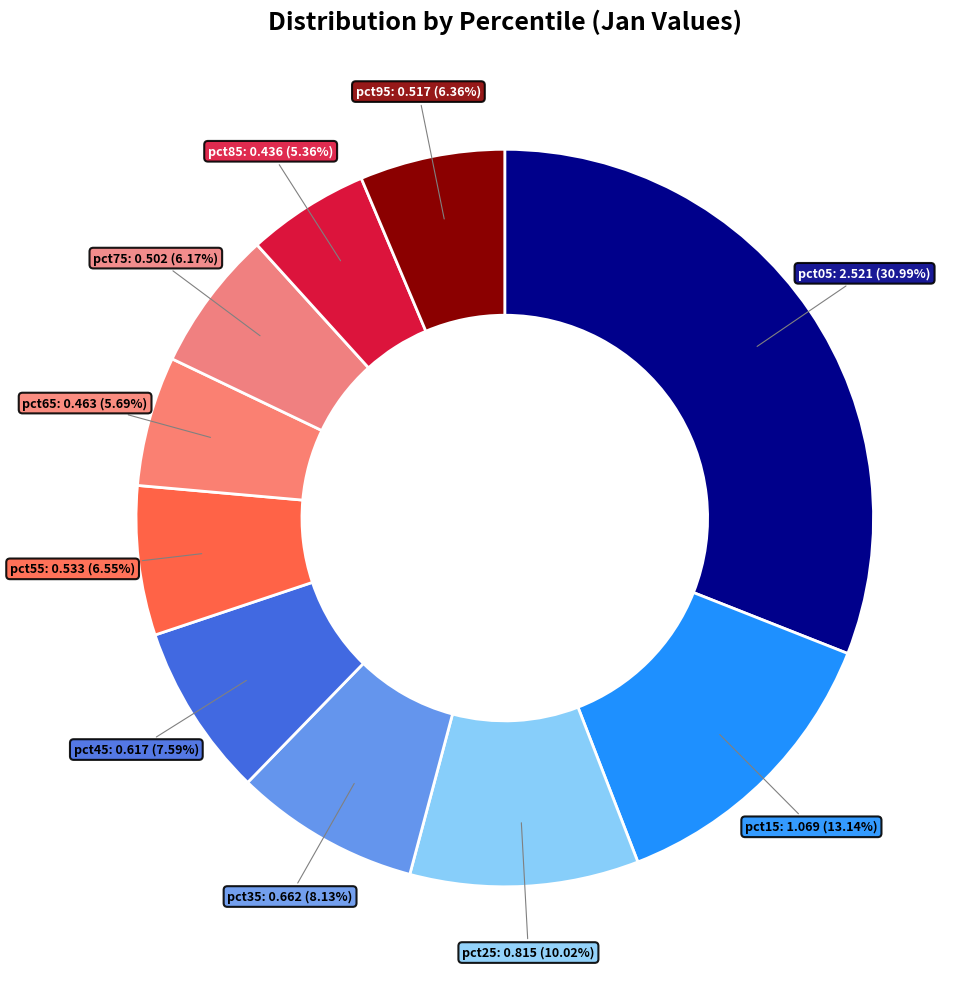

How many segments does this pie chart have?

10